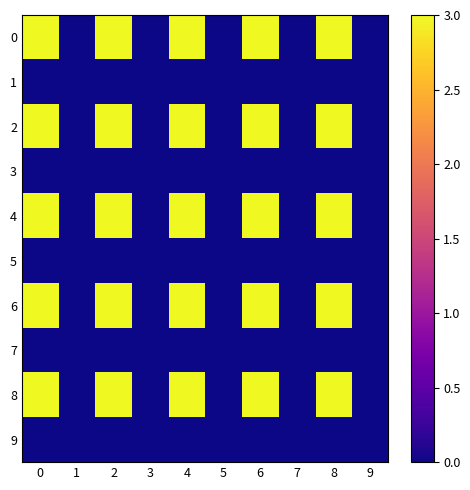

Which category has the lowest value across all series?

1